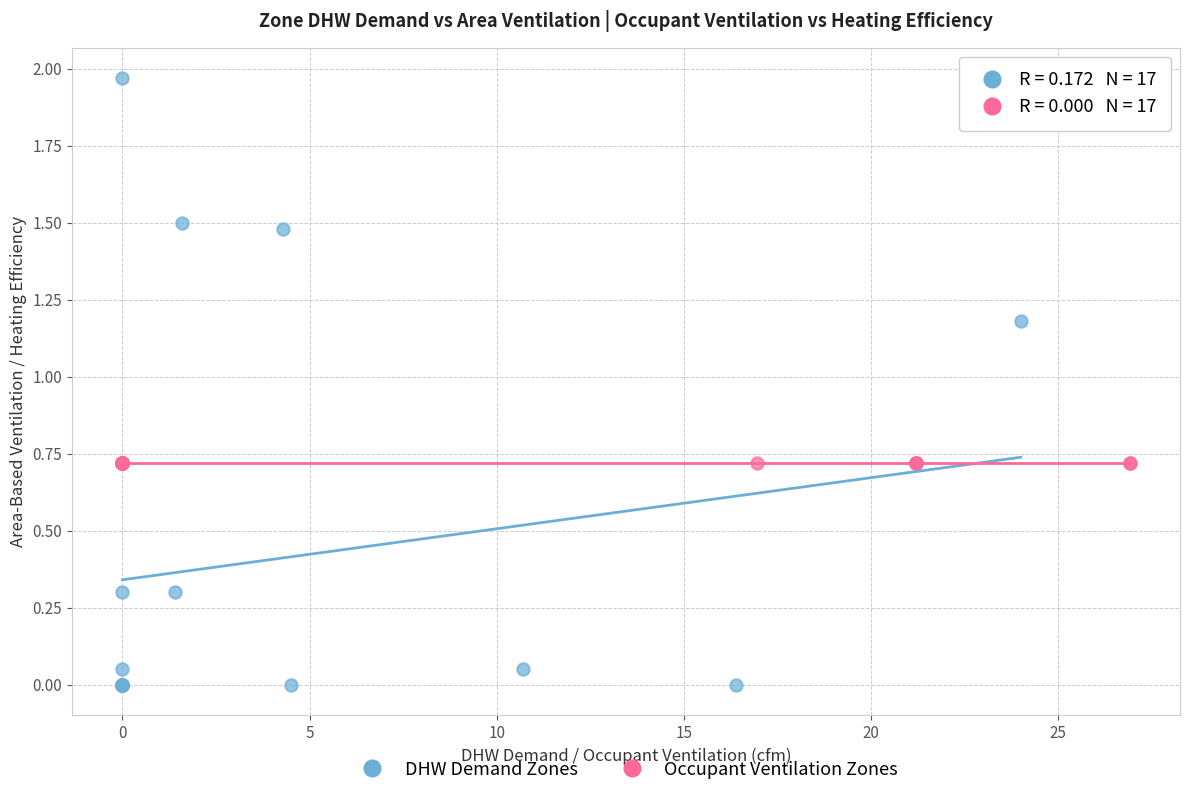

Which series contains the lowest Y value?

DHW Demand Zones